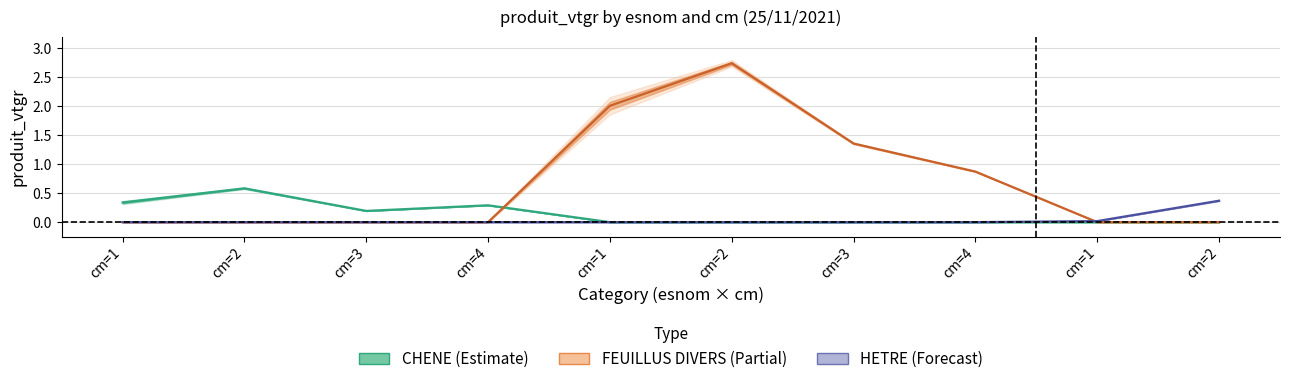

The value of HETRE at cm=2 is 0.0. True or false?

True